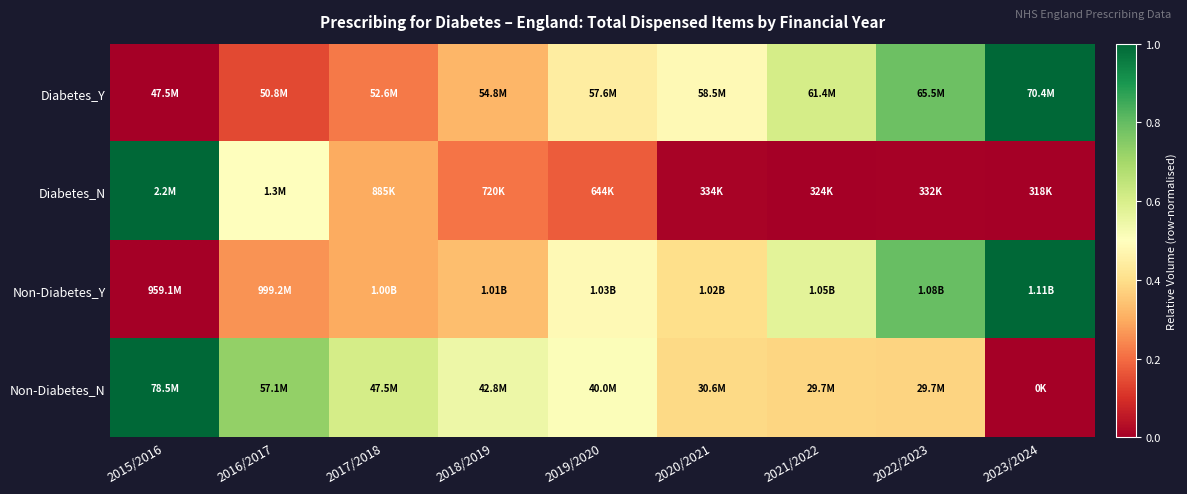

Rank the series at 2019/2020 from lowest to highest value.

Diabetes_N, Diabetes_Y, Non-Diabetes_Y, Non-Diabetes_N